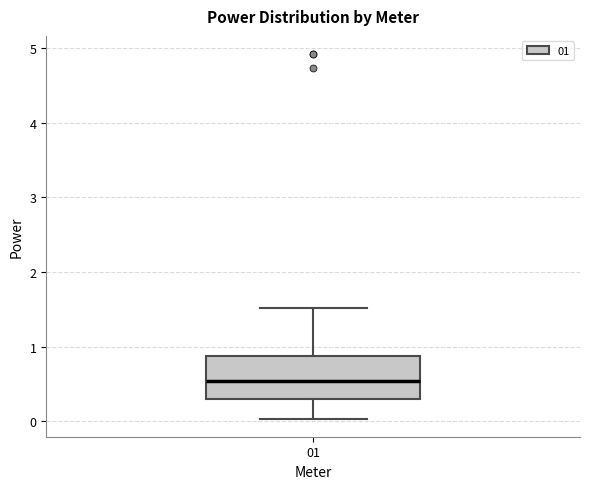

Transcribe this box plot: give where the median line is, the range the box spans, and where the two whiskers end, as read against the y-axis. The values are not printed on the chart, so give them approximately, as read against the axis.

median 0.5, box 0.3 to 0.9, whiskers 0.0 to 1.5